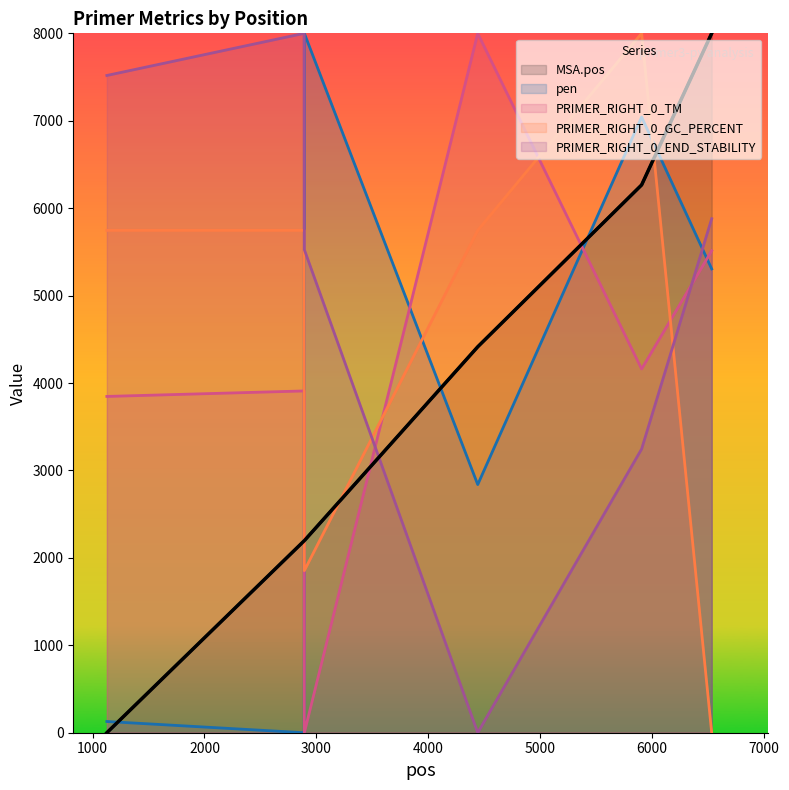

What value does the PRIMER_RIGHT_0_TM series have at 6531?

5513.2